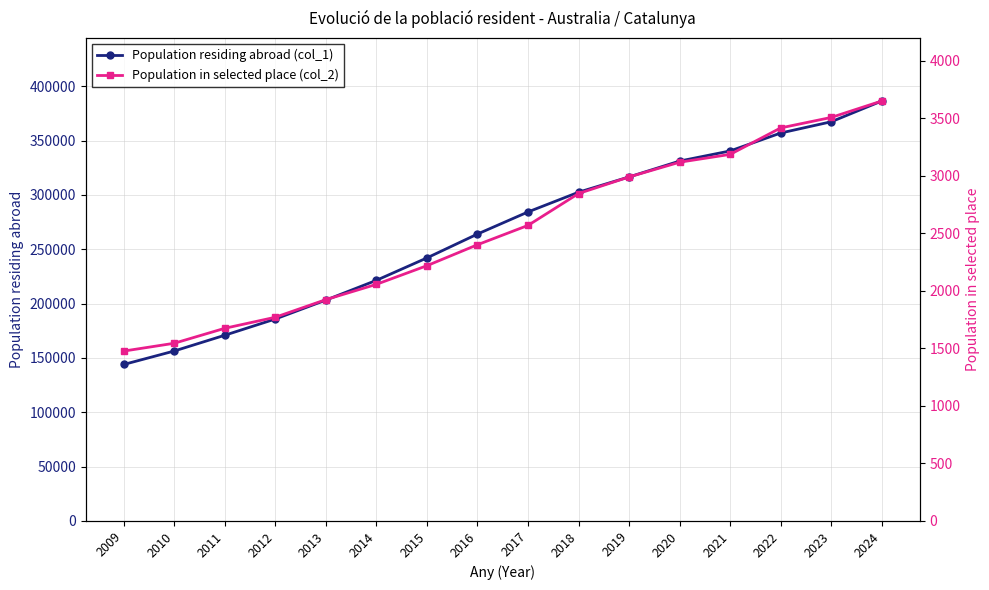

What is the maximum value shown in the chart?

386486